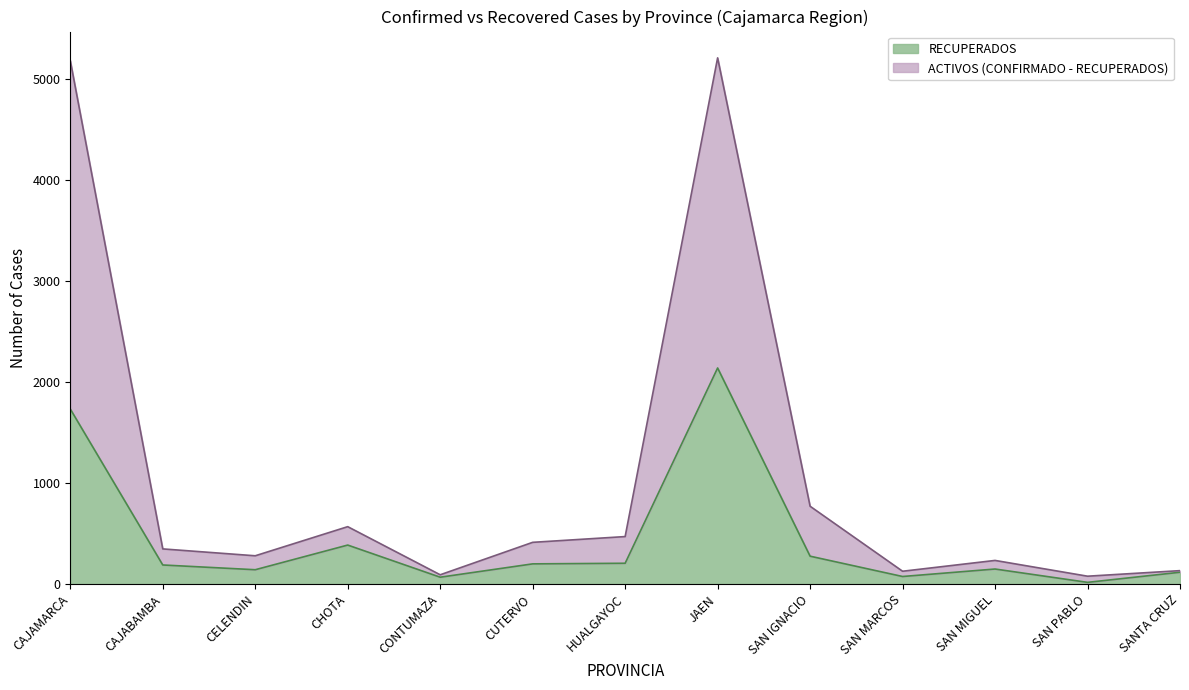

List the labels in order of RECUPERADOS value, largest first.

JAEN, CAJAMARCA, CHOTA, SAN IGNACIO, HUALGAYOC, CUTERVO, CAJABAMBA, SAN MIGUEL, CELENDIN, SANTA CRUZ, SAN MARCOS, CONTUMAZA, SAN PABLO